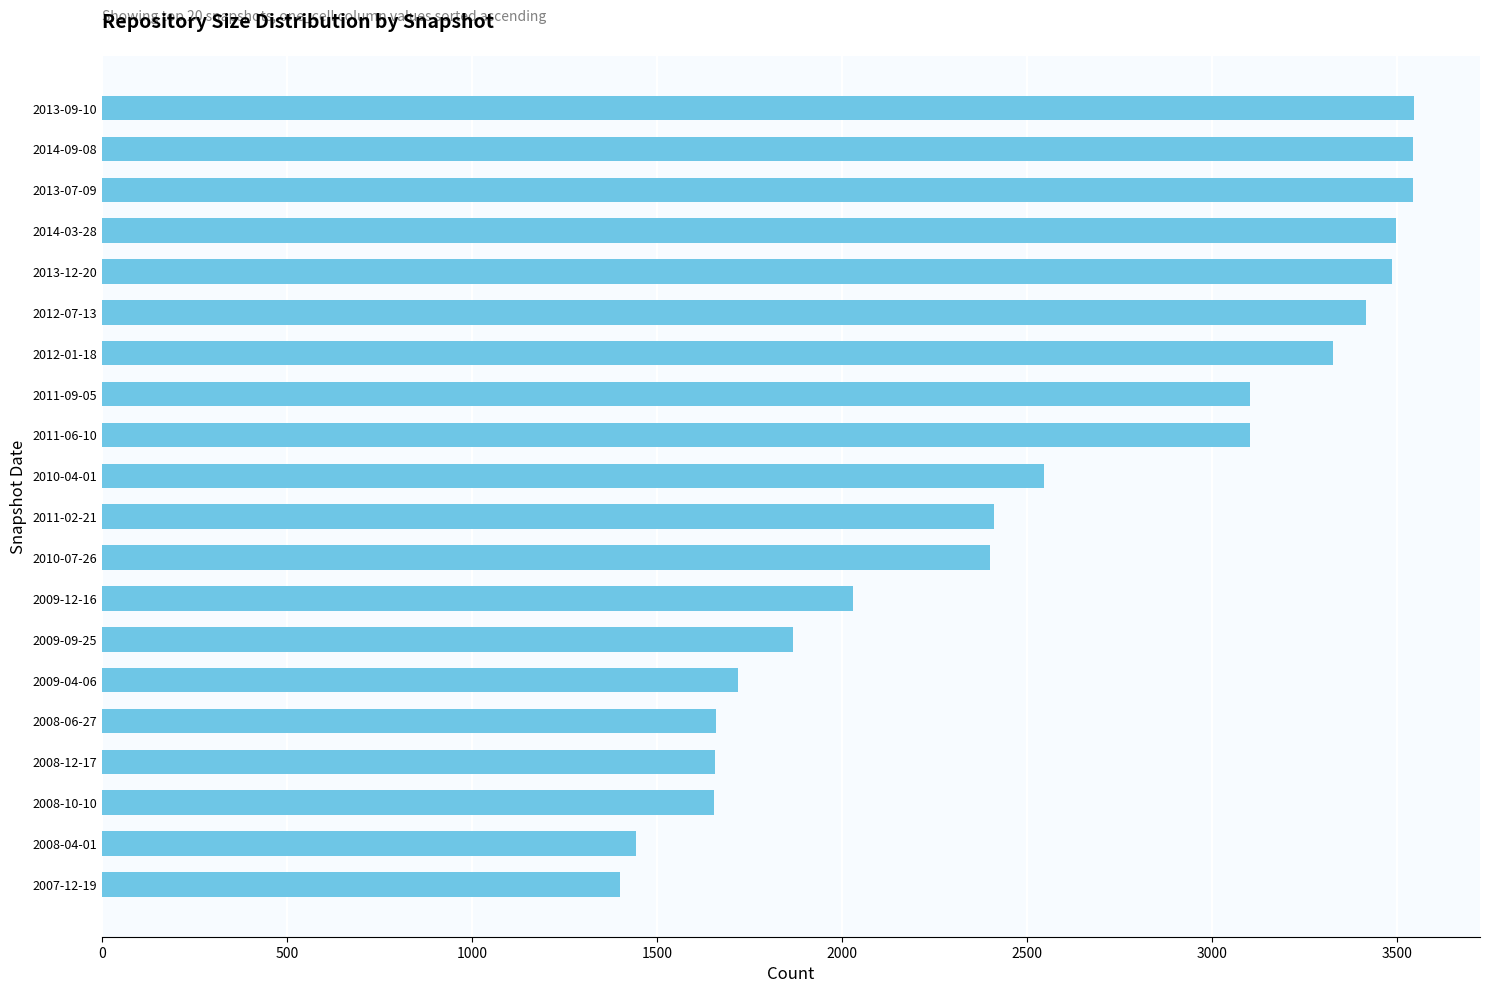

What is the ratio of the value at 2009-12-16 to the value at 2012-01-18?

0.6